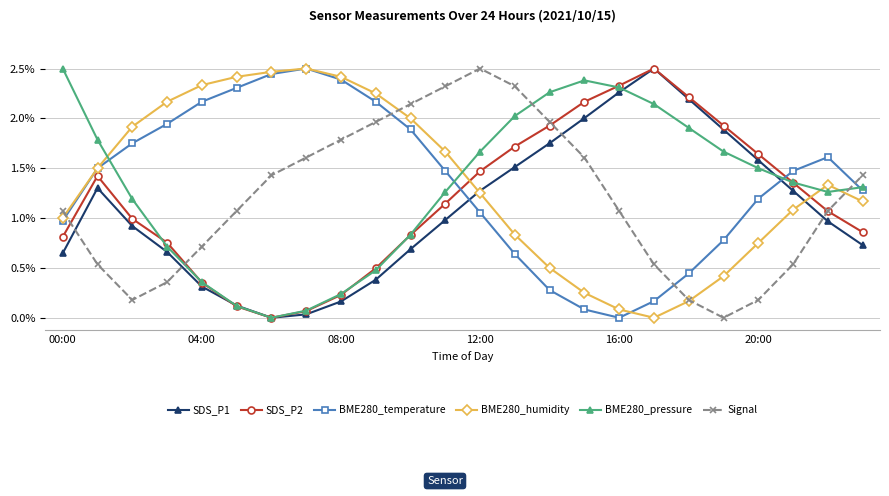

After their last crossing, which series has the higher values: BME280_temperature or BME280_humidity?

BME280_temperature